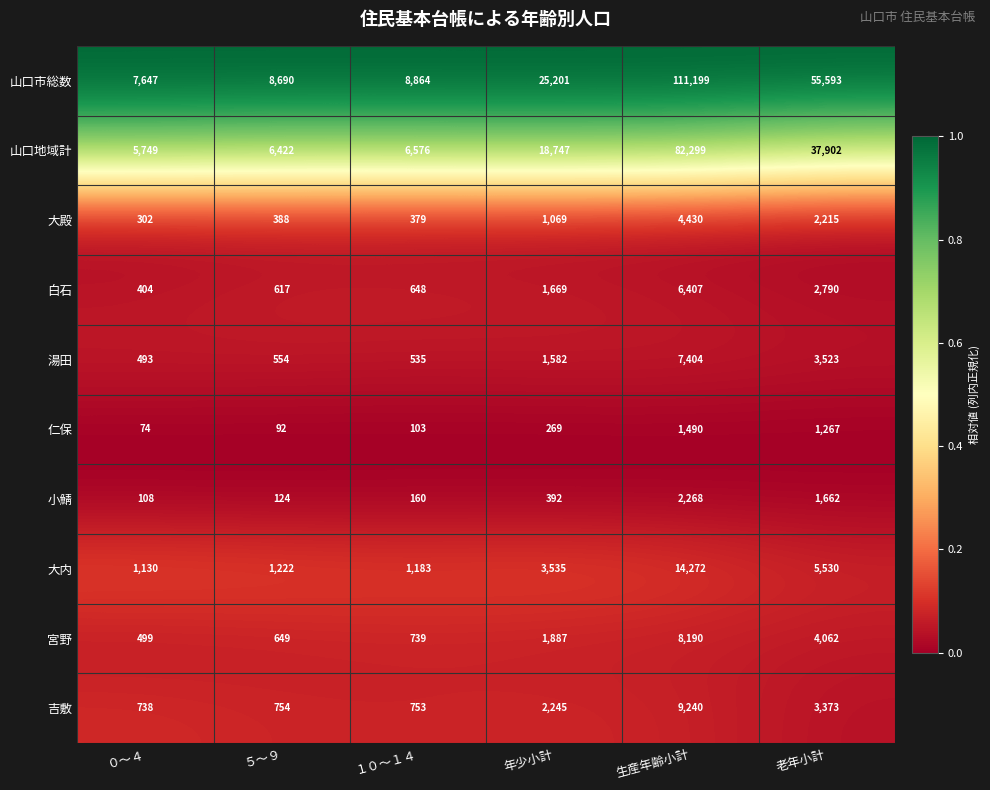

Which series has the widest spread of values?

山口市総数